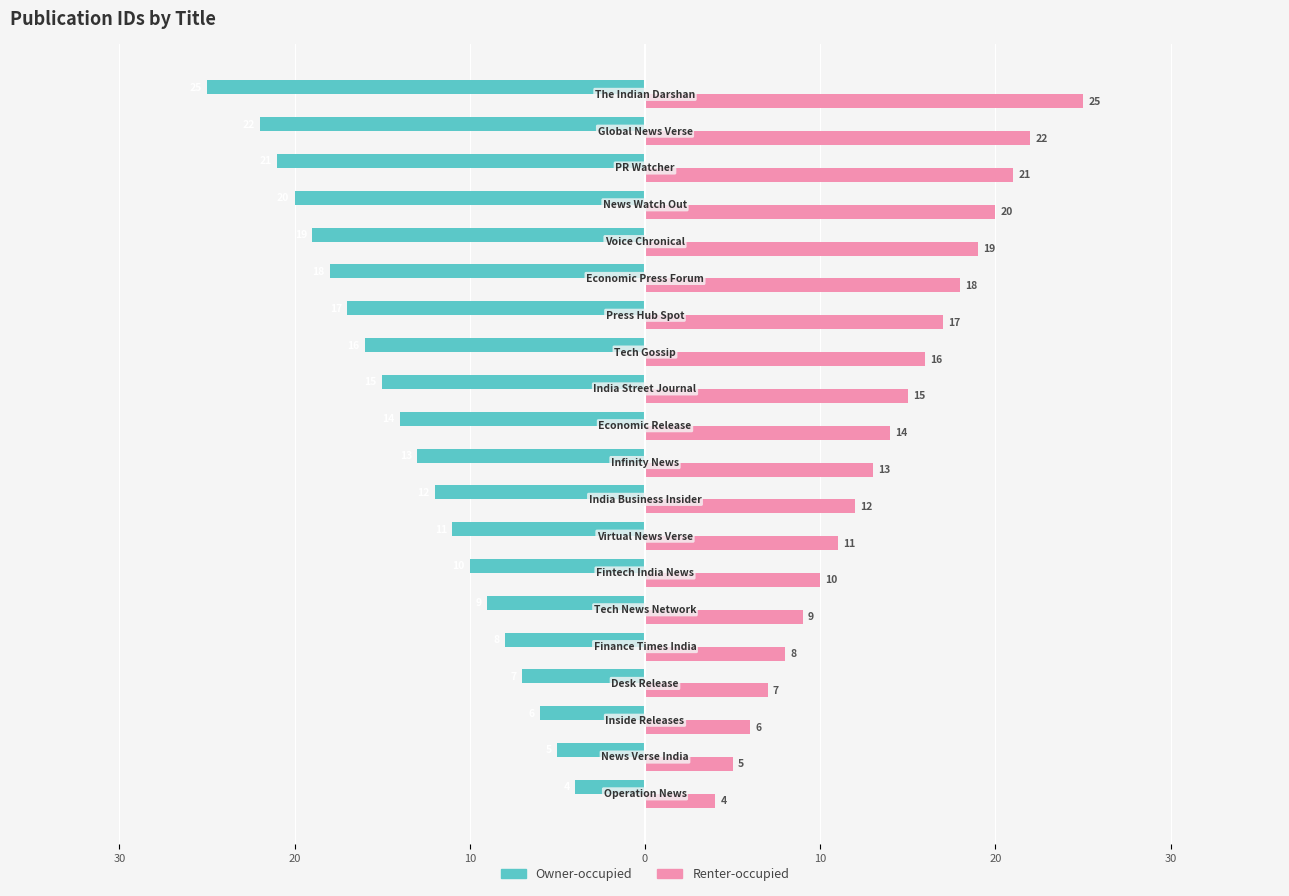

Rank the series by their maximum value, from lowest to highest.

Owner-occupied, Renter-occupied